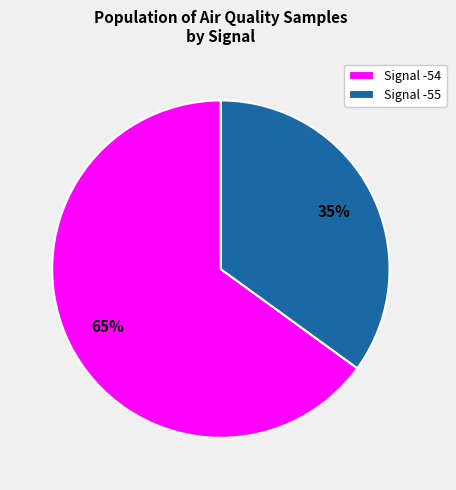

Which has a higher value, Signal -54 or Signal -55?

Signal -54